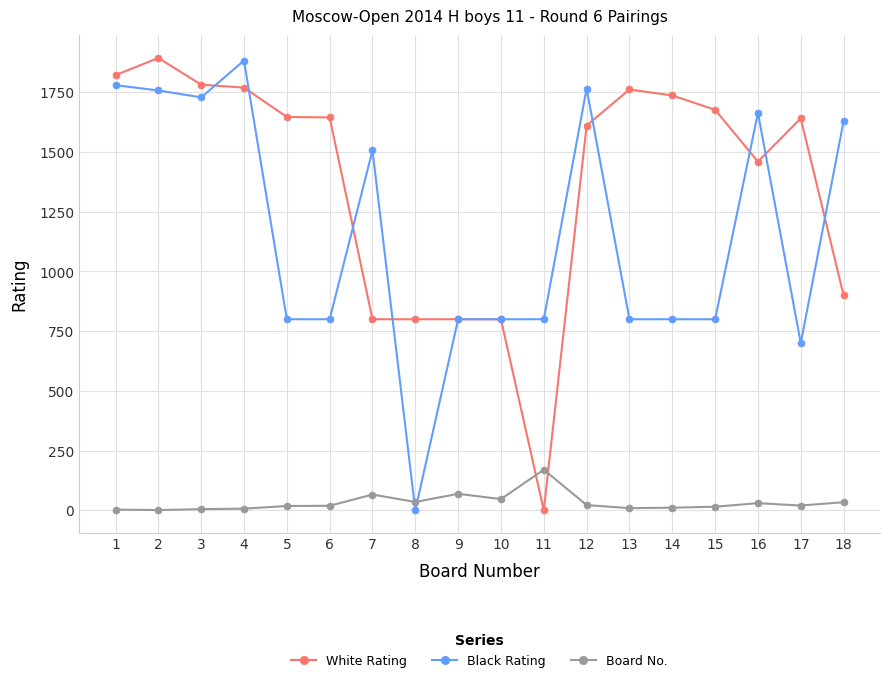

What is the difference between the maximum and minimum values in the White Rating series?

1894